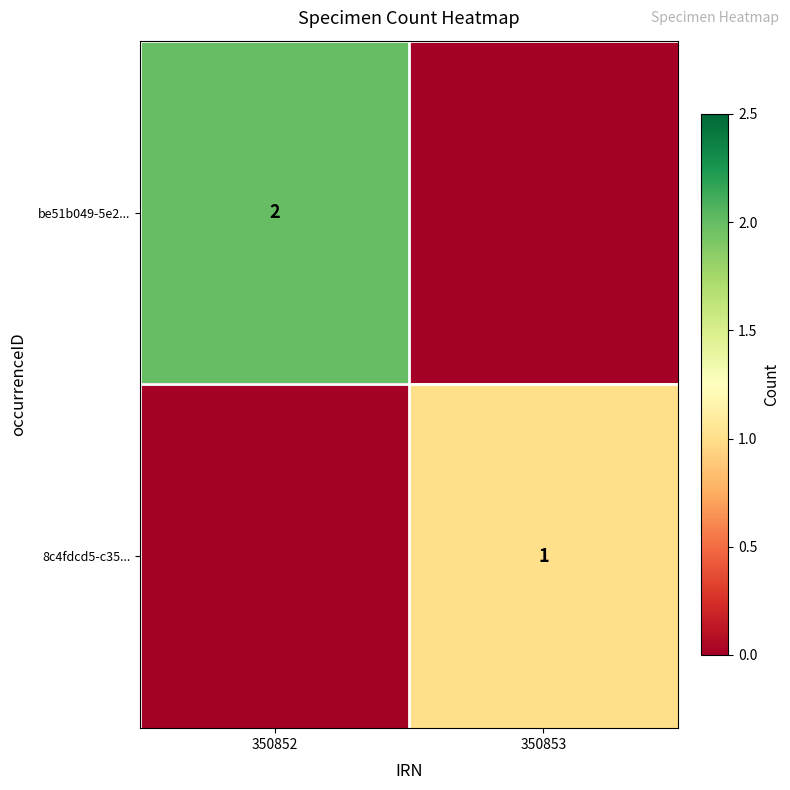

The value of 8c4fdcd5-c35... at 350853 is 2. True or false?

False